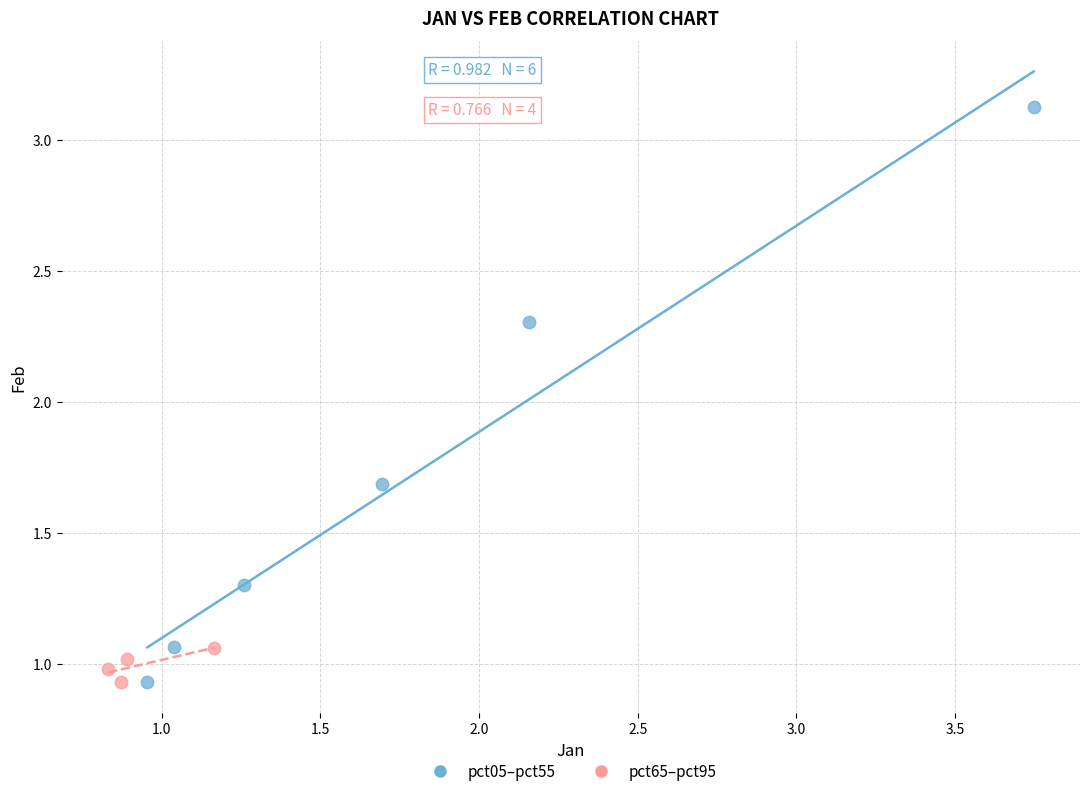

Which series has the largest Y range (max minus min)?

pct05–pct55